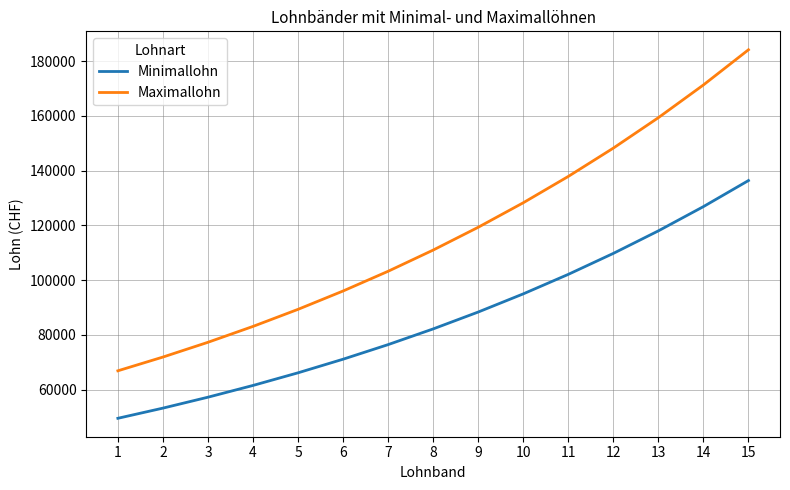

The value of Maximallohn at 9 is 62652.2. True or false?

False